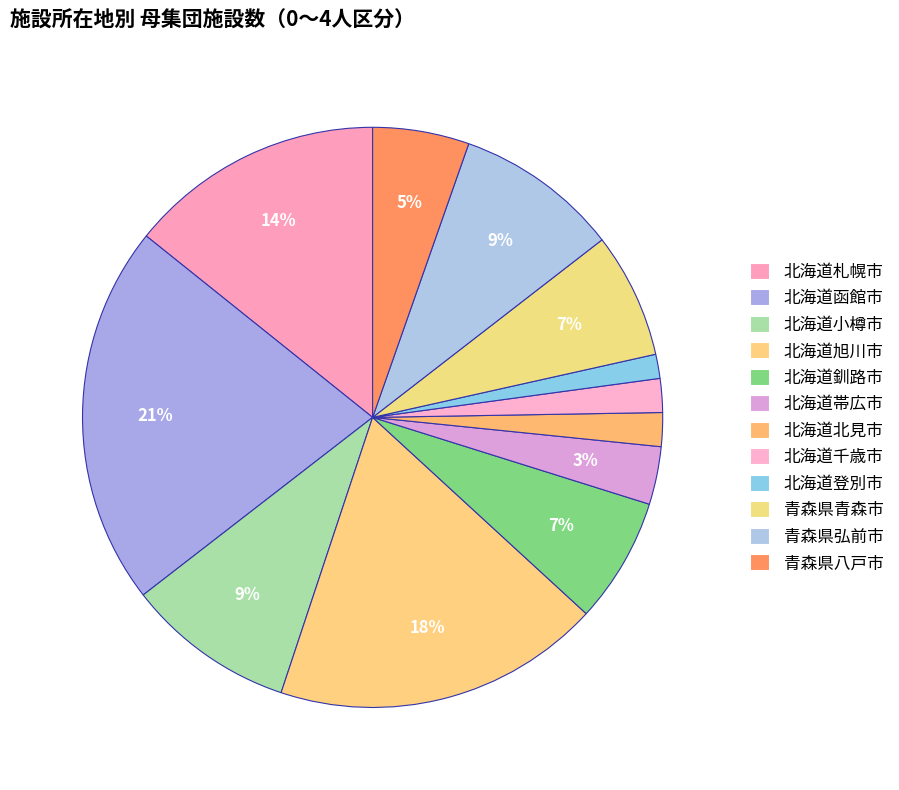

Count the number of slices in the pie.

12